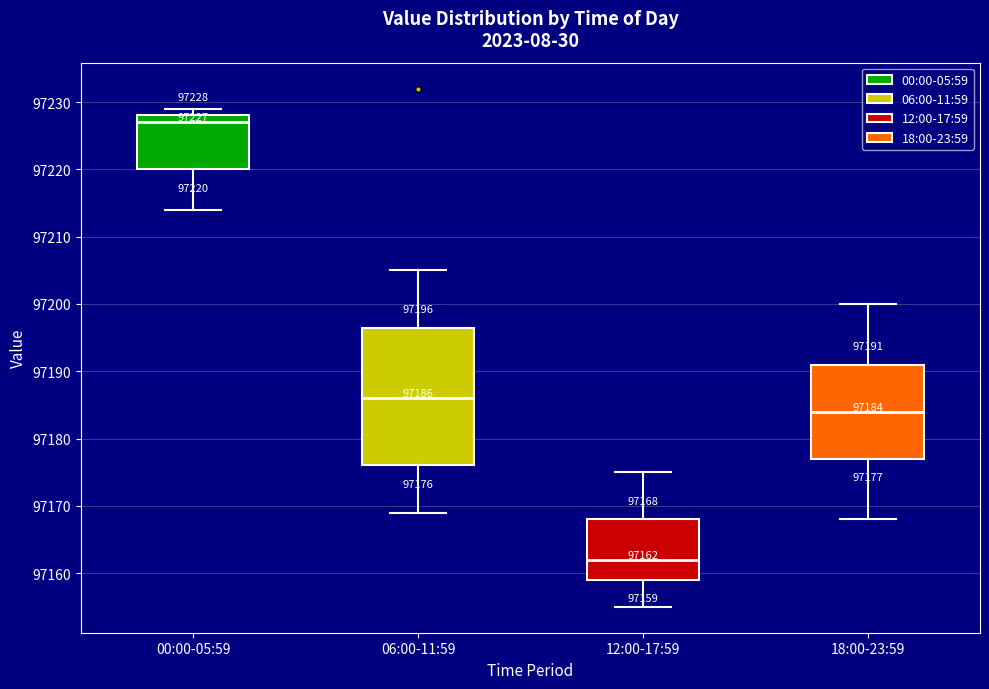

Which box has the lowest median line?

12:00-17:59